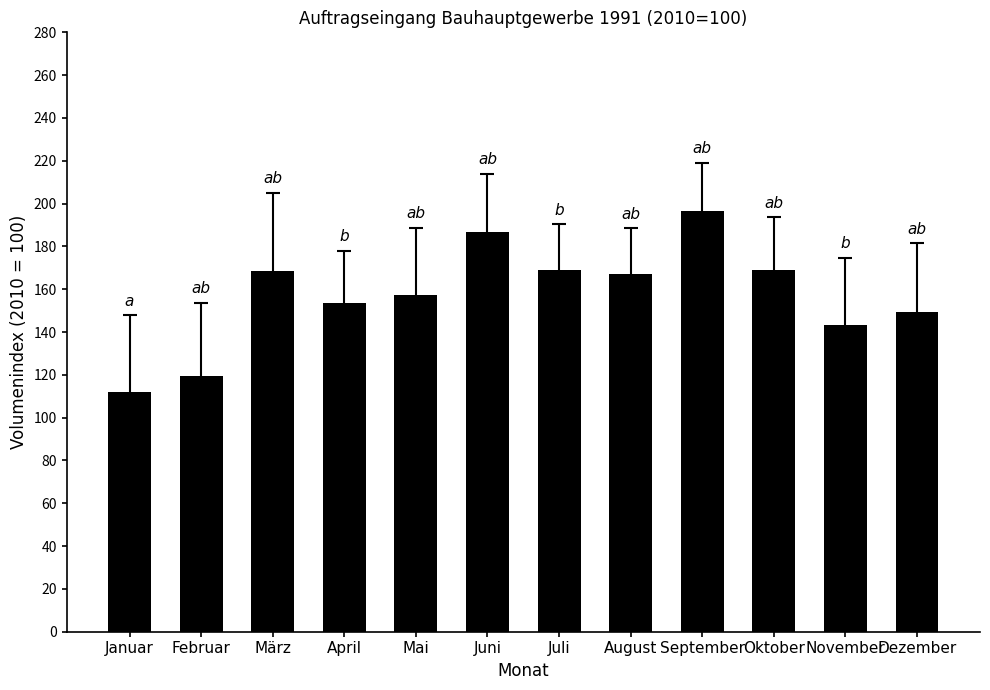

What is the difference between the second highest and minimum values?

74.3